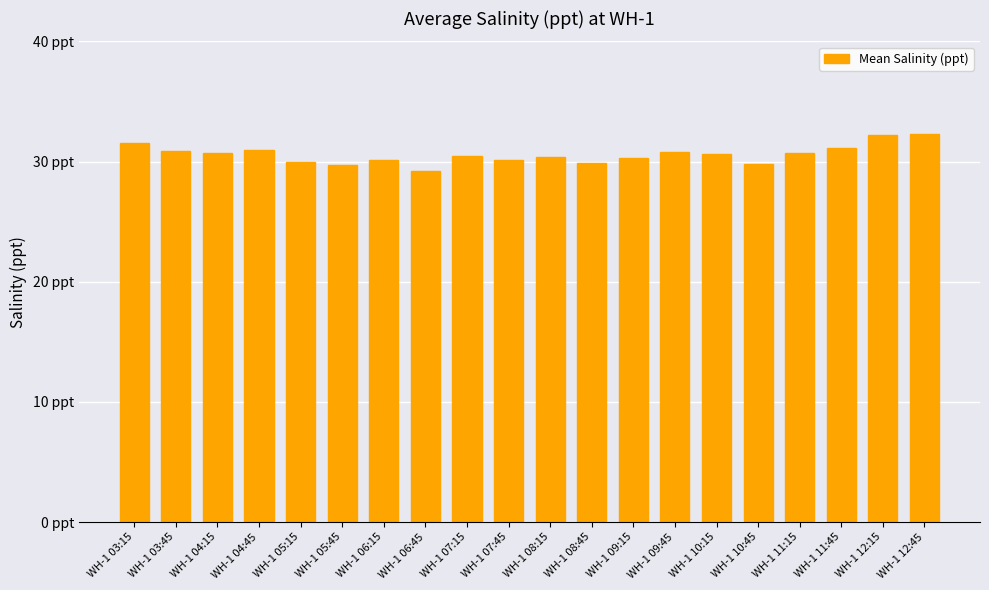

At which category does the chart reach its minimum across all series?

WH-1 06:45